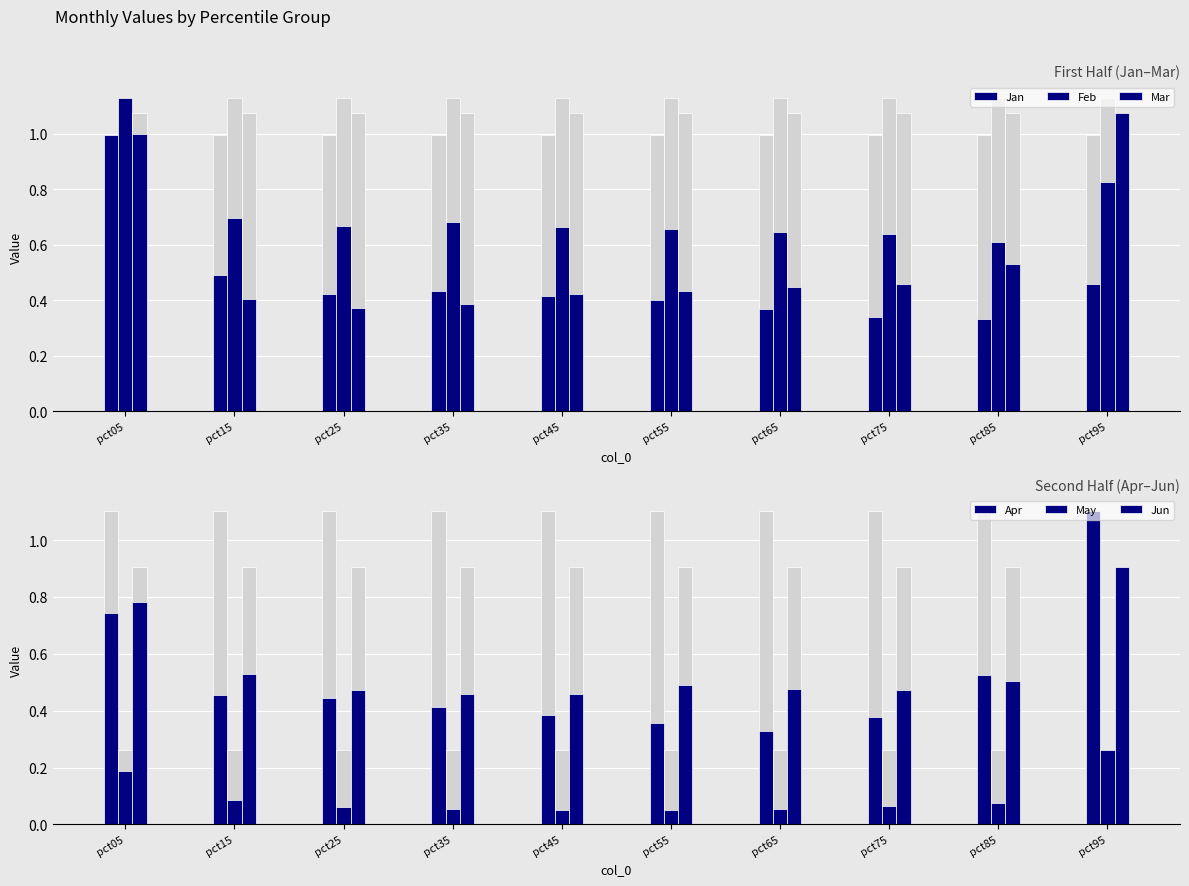

What is the average value of the May series?

0.1